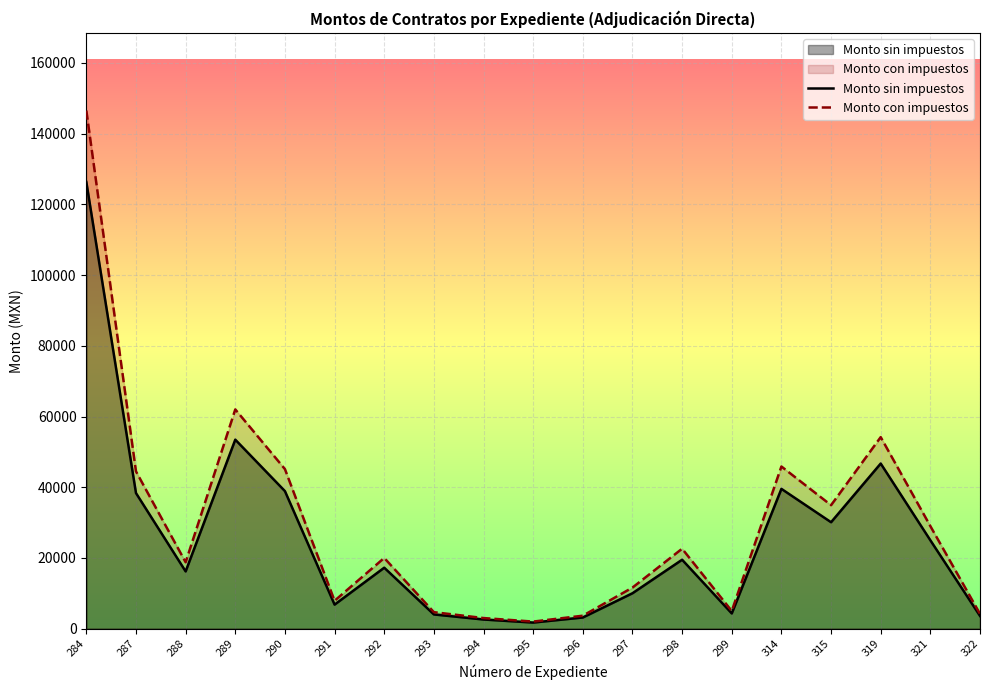

How many data points does each series have?

19